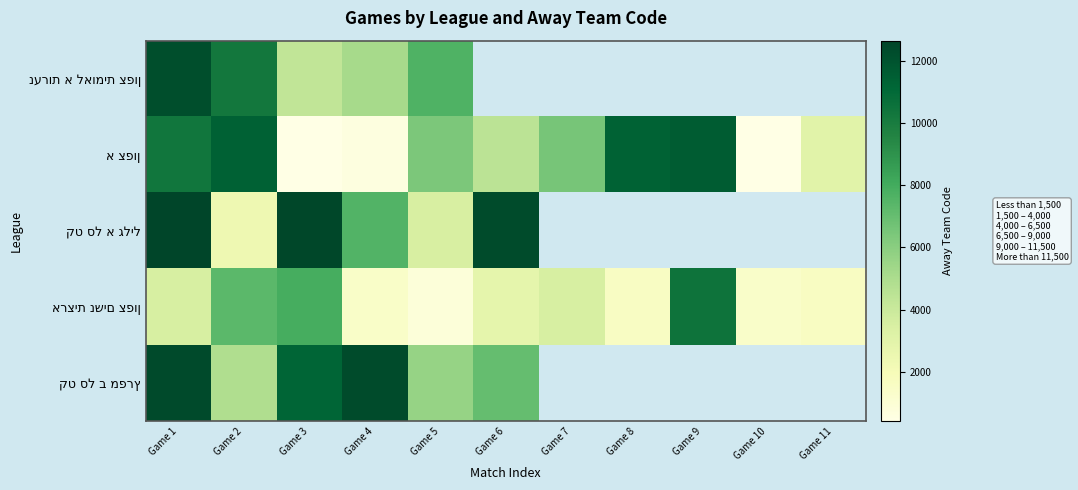

Rank the categories by א צפון value from highest to lowest.

Game 9, Game 2, Game 8, Game 1, Game 7, Game 5, Game 6, Game 11, Game 4, Game 10, Game 3